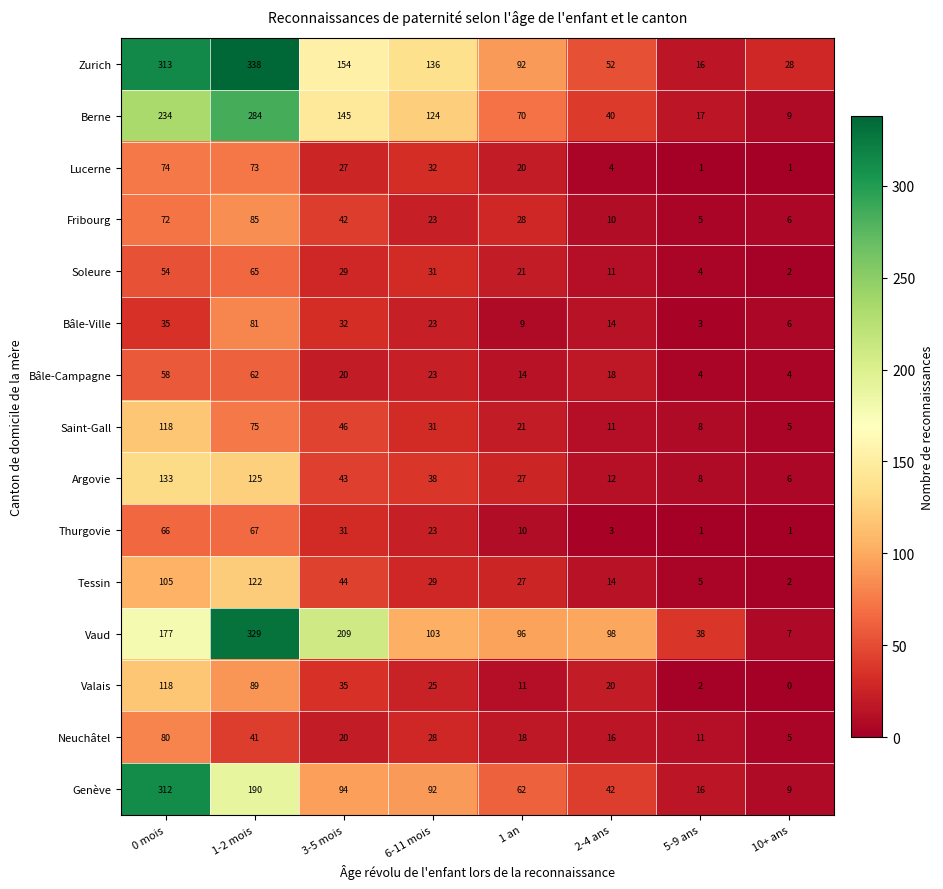

Rank the categories by Tessin value from highest to lowest.

1-2 mois, 0 mois, 3-5 mois, 6-11 mois, 1 an, 2-4 ans, 5-9 ans, 10+ ans